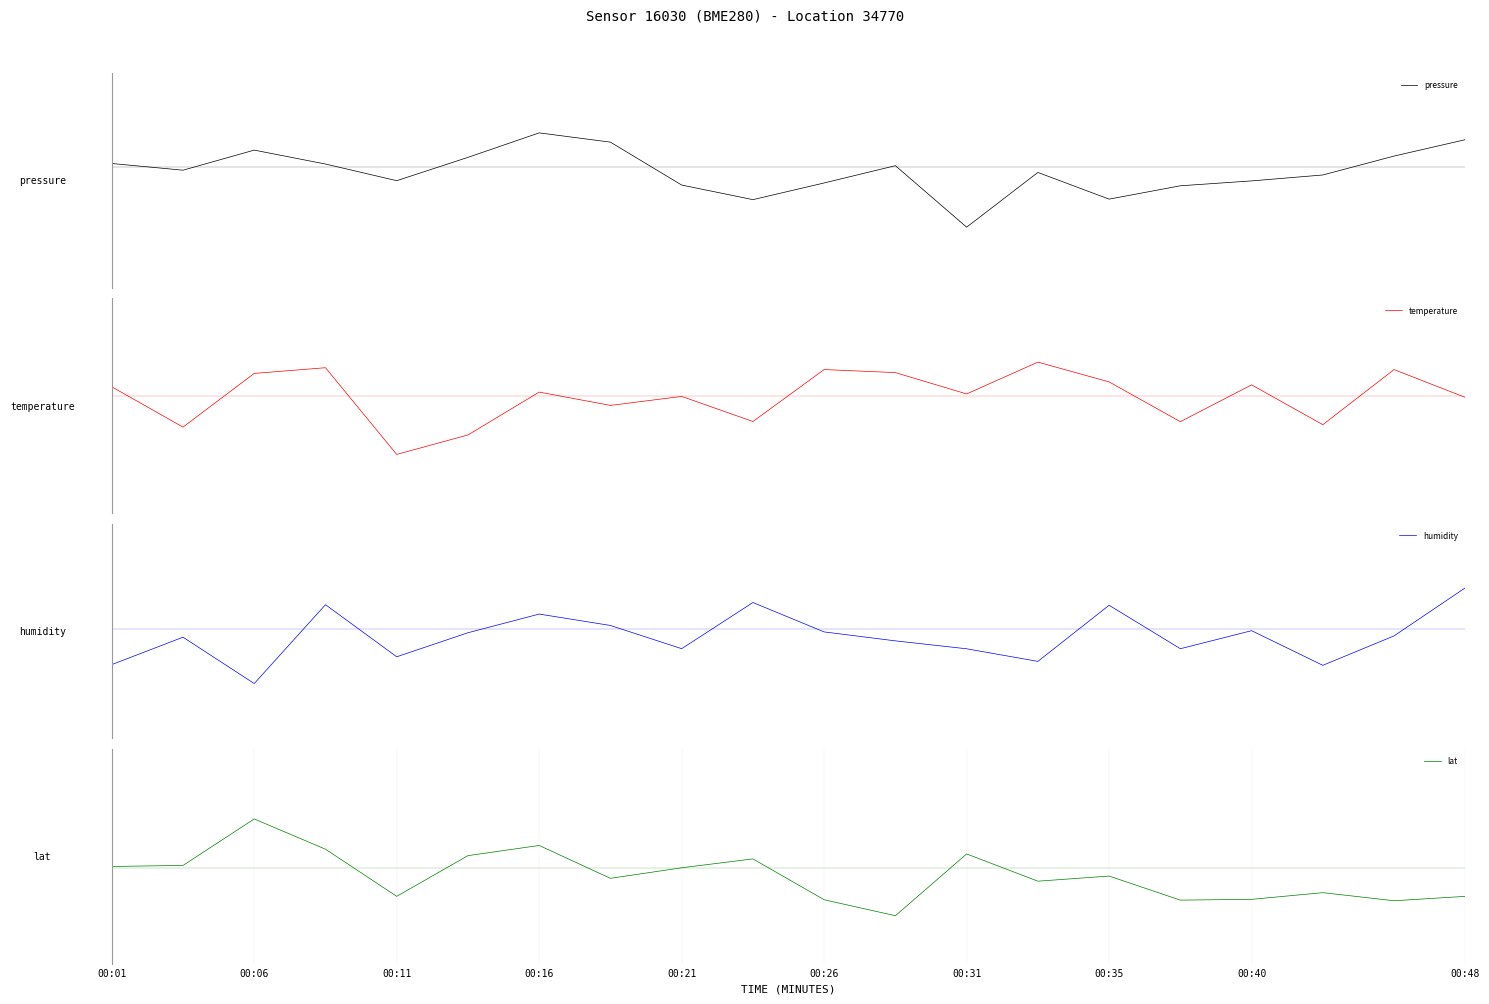

How many intersections are there between humidity and temperature?

9